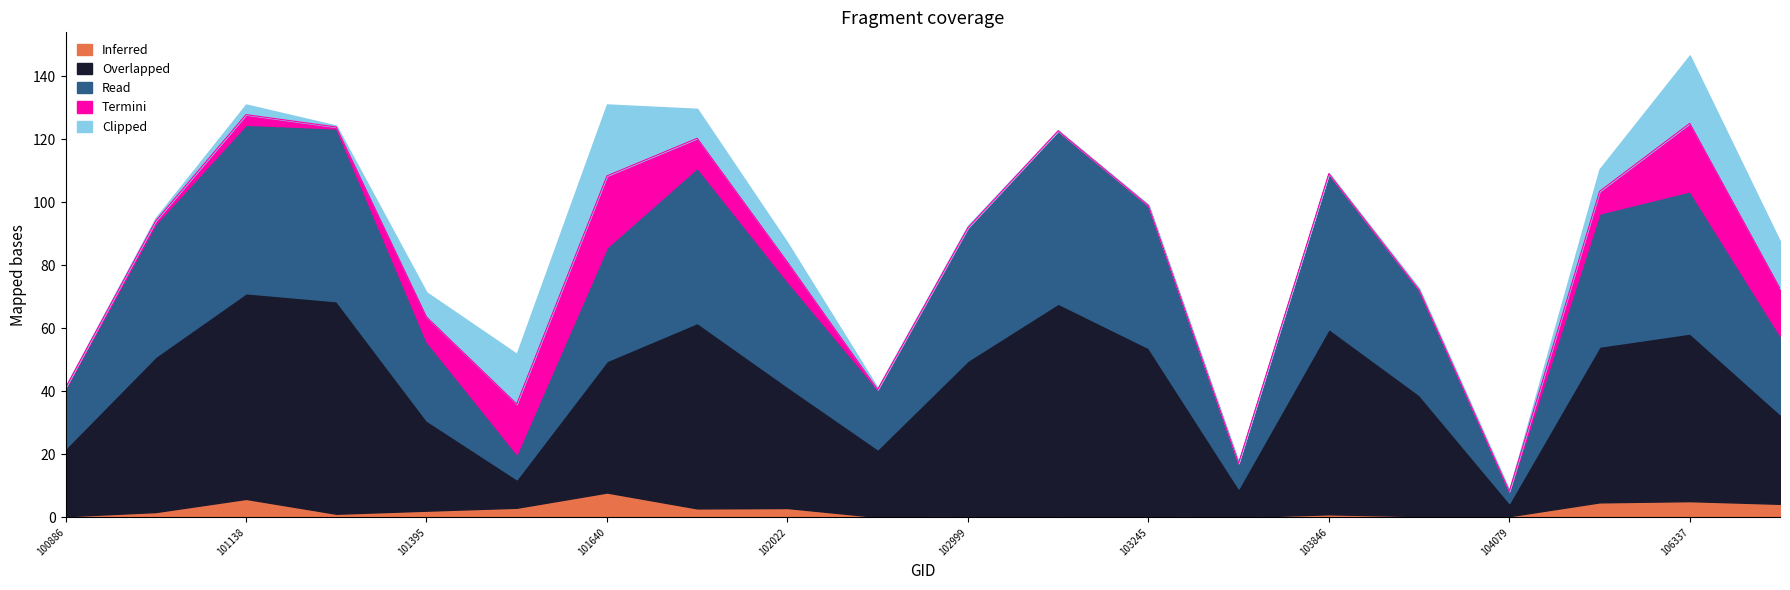

How many interior local valleys does the Read series have?

4